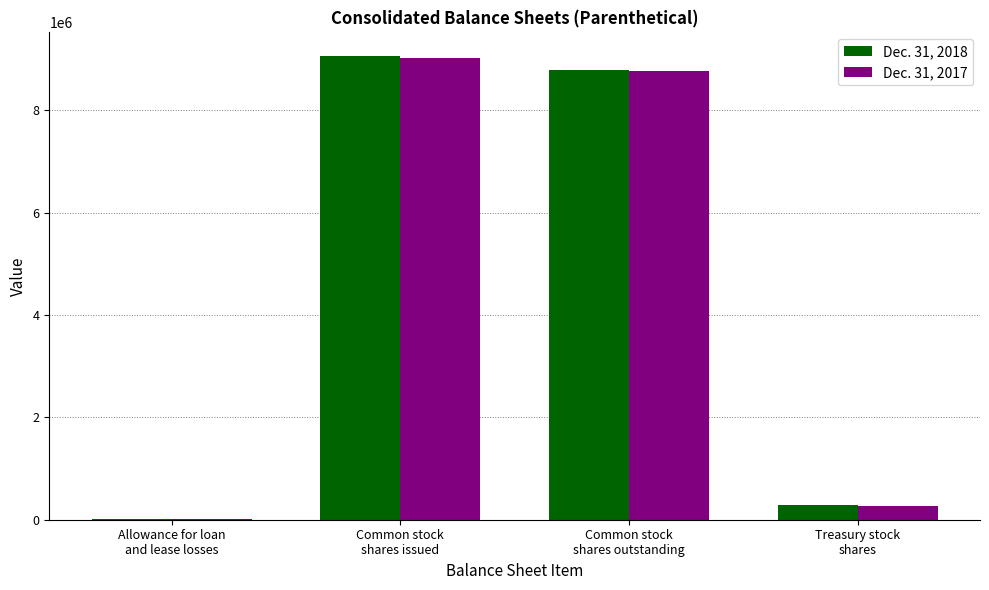

How many series are shown in this chart?

2